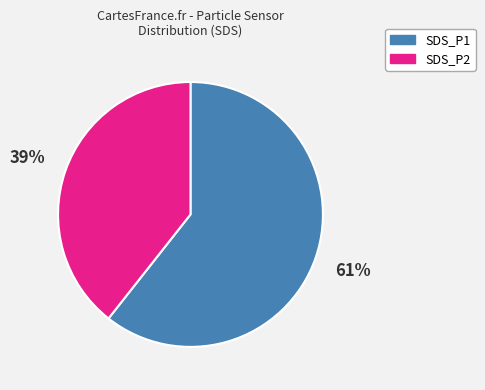

To the nearest percent, what portion does SDS_P1 represent?

61%